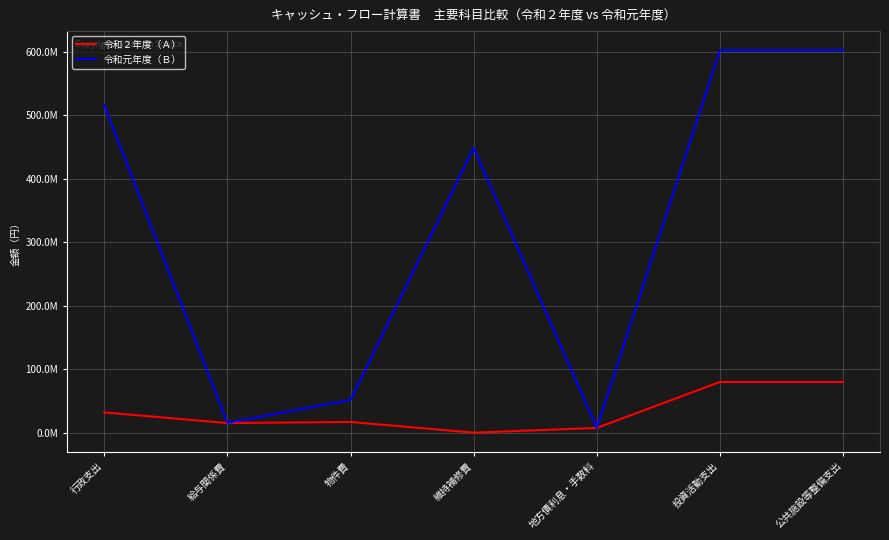

Reading right to left, transcribe all the data shown in this chart.

令和２年度（Ａ）: 79908768	79908768	7418650	0	16829382	15060921	31890303
令和元年度（Ｂ）: 602809650	602809650	7502099	449100650	51474098	15425914	516000662